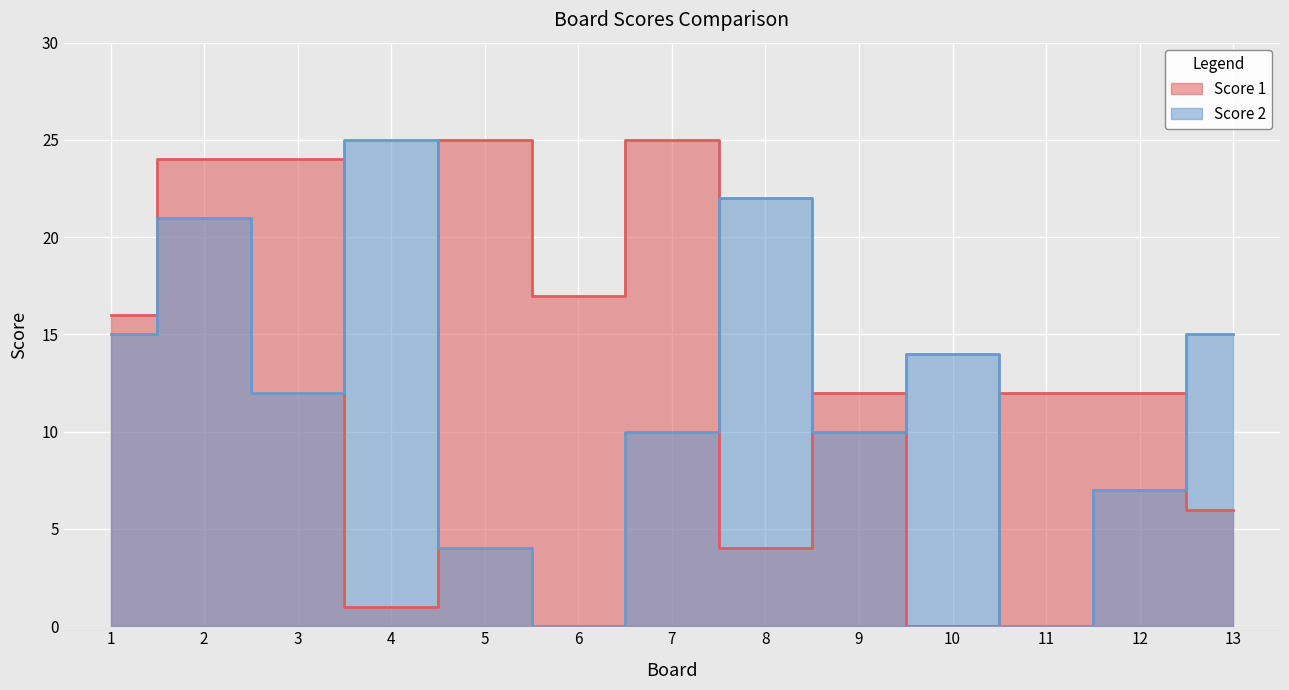

Which series has the largest range (max minus min)?

Score 1